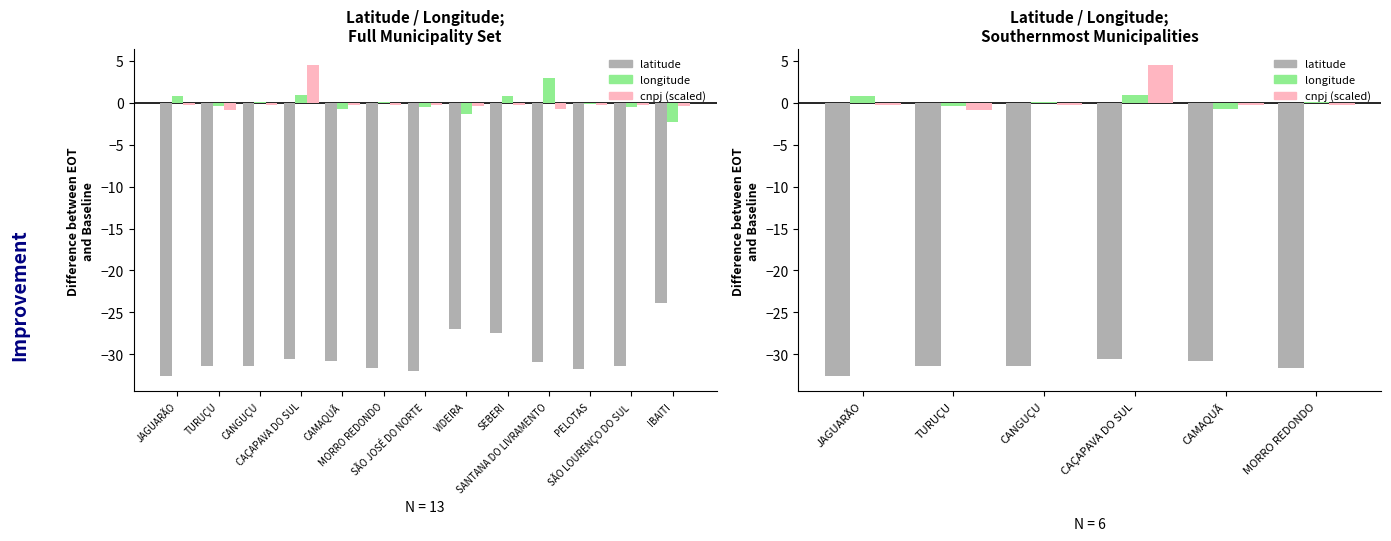

List the labels in order of cnpj (scaled) value, smallest first.

TURUÇU, JAGUARÃO, CAMAQUÃ, CANGUÇU, MORRO REDONDO, CAÇAPAVA DO SUL